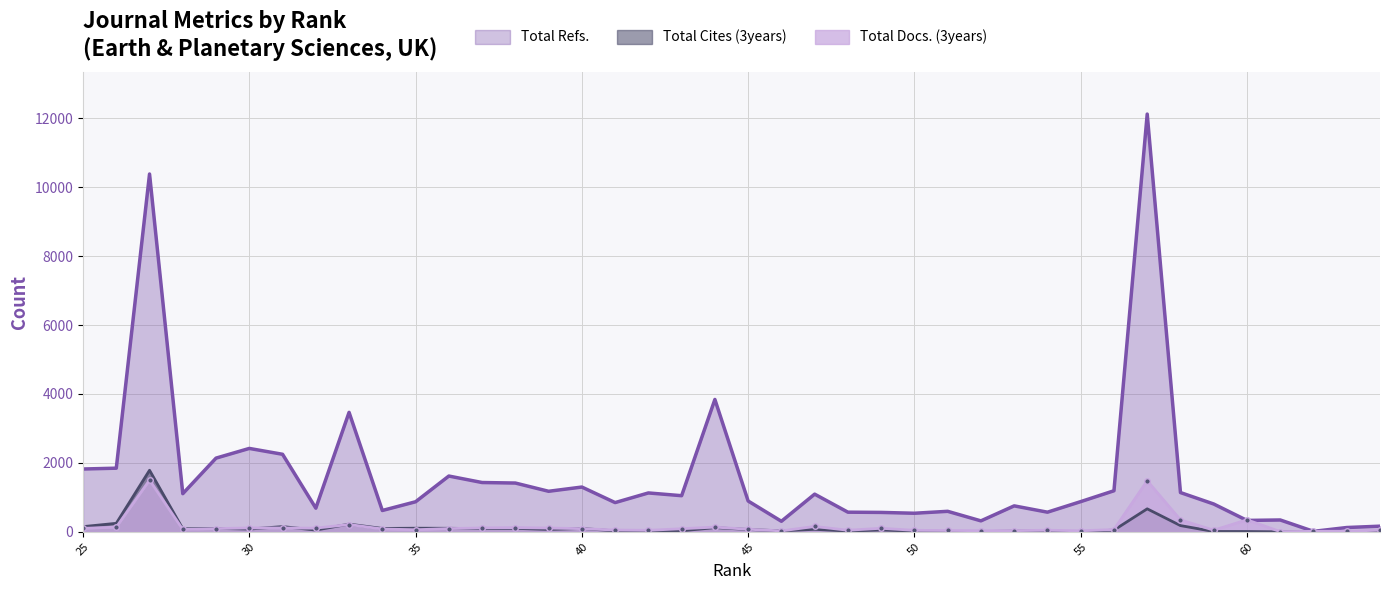

The Total Refs. series shows 472 at 29. True or false?

False